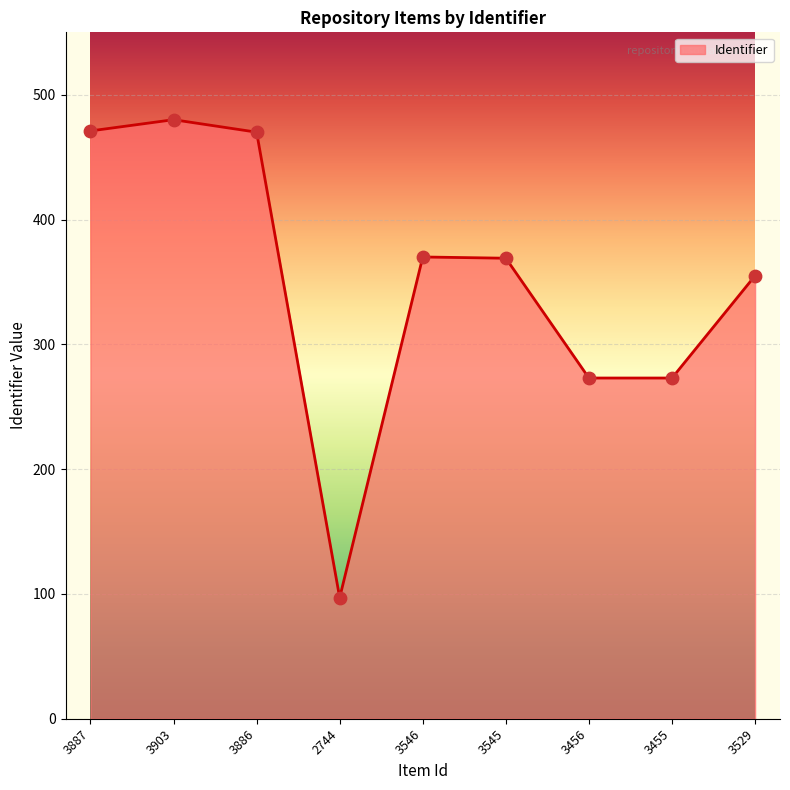

Which has a higher value, 3903 or 3546?

3903